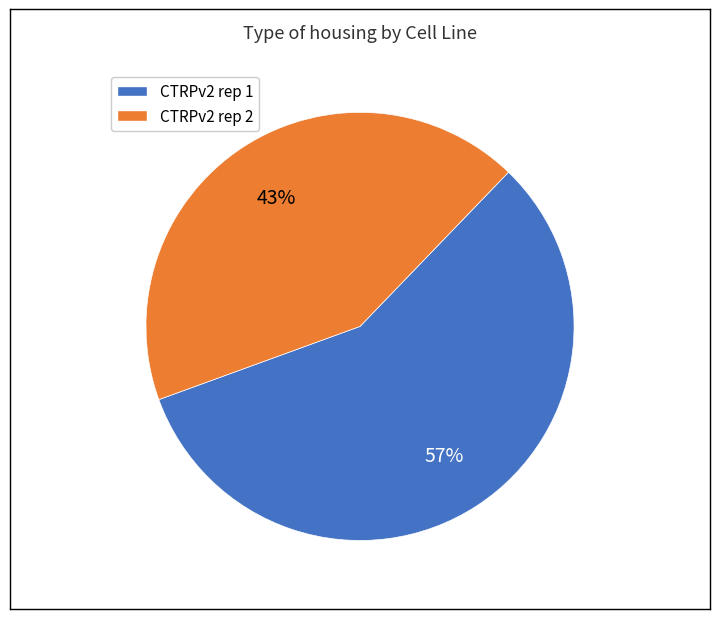

Rank the categories by value from highest to lowest.

CTRPv2 rep 1, CTRPv2 rep 2